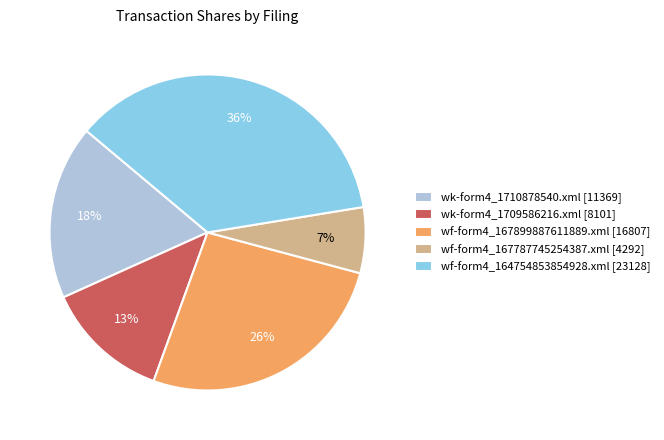

Between wk-form4_1710878540.xml [11369] and wf-form4_167899887611889.xml [16807], which is larger?

wf-form4_167899887611889.xml [16807]